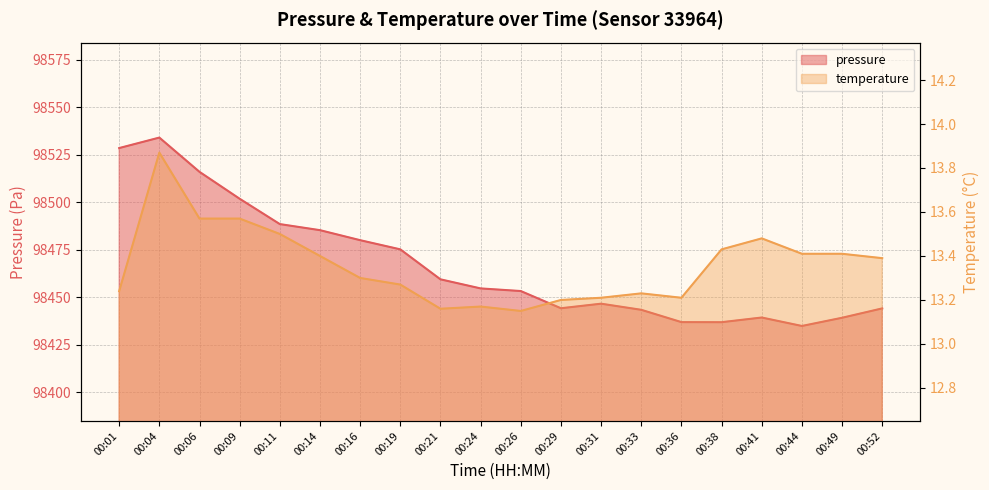

Is the value of pressure at 00:33 greater than the value of temperature at 00:01?

Yes